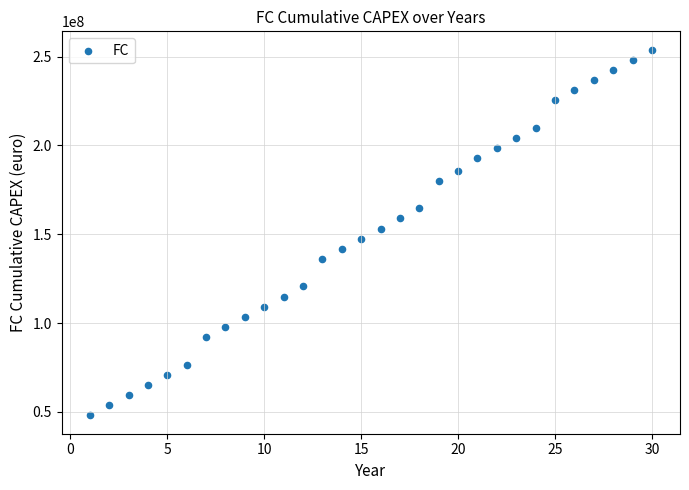

How many points are shown in the scatter plot?

30